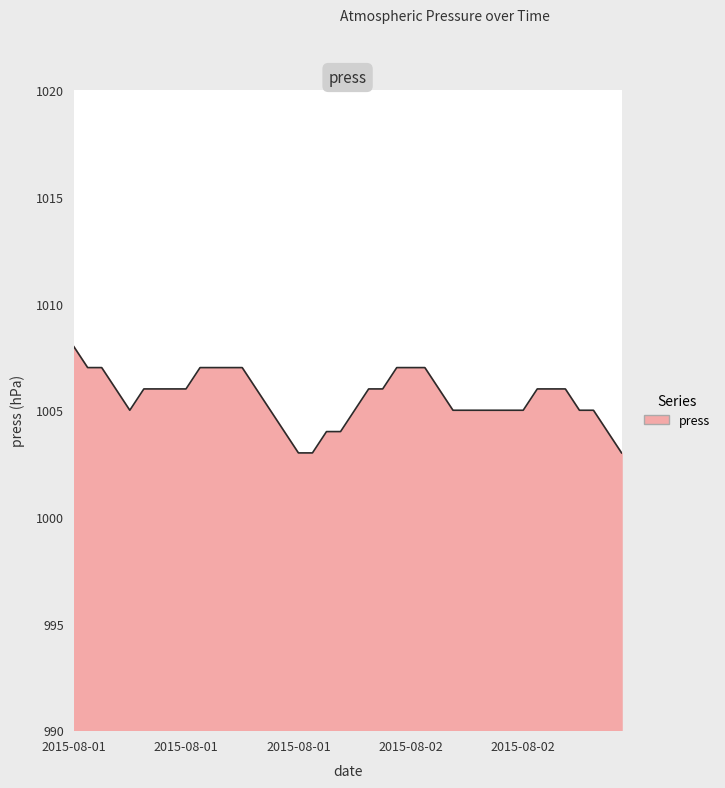

What is the greatest value displayed?

1008